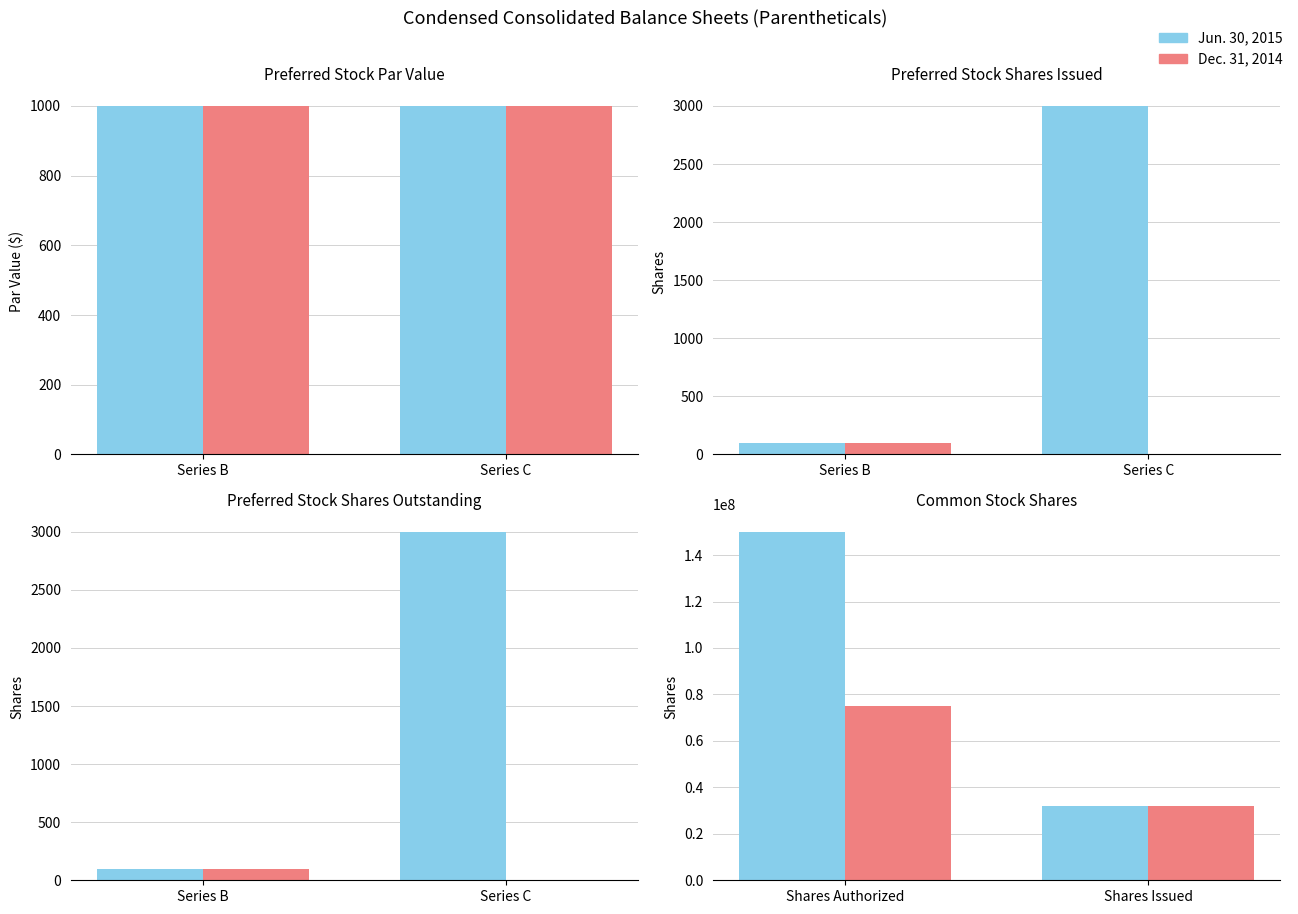

Which series has the widest spread of values?

Jun. 30, 2015